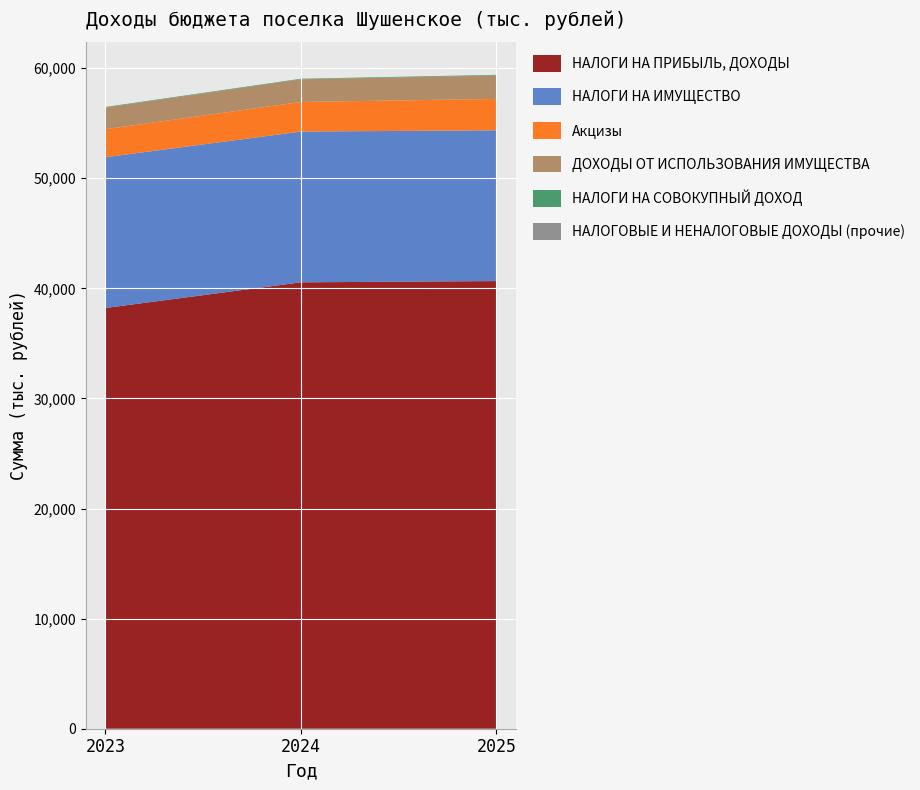

Reading left to right, what are all the values shown in this chart?

НАЛОГИ НА ПРИБЫЛЬ, ДОХОДЫ: 2023=38217.1	2024=40548.4	2025=40663.0
НАЛОГИ НА ИМУЩЕСТВО: 2023=13695.5	2024=13695.5	2025=13695.5
Акцизы: 2023=2544.5	2024=2691.2	2025=2849.0
ДОХОДЫ ОТ ИСПОЛЬЗОВАНИЯ ИМУЩЕСТВА: 2023=1968.9	2024=2053.8	2025=2131.0
НАЛОГИ НА СОВОКУПНЫЙ ДОХОД: 2023=49.5	2024=52.5	2025=55.5
НАЛОГОВЫЕ И НЕНАЛОГОВЫЕ ДОХОДЫ (прочие): 2023=0.0	2024=0.0	2025=0.0